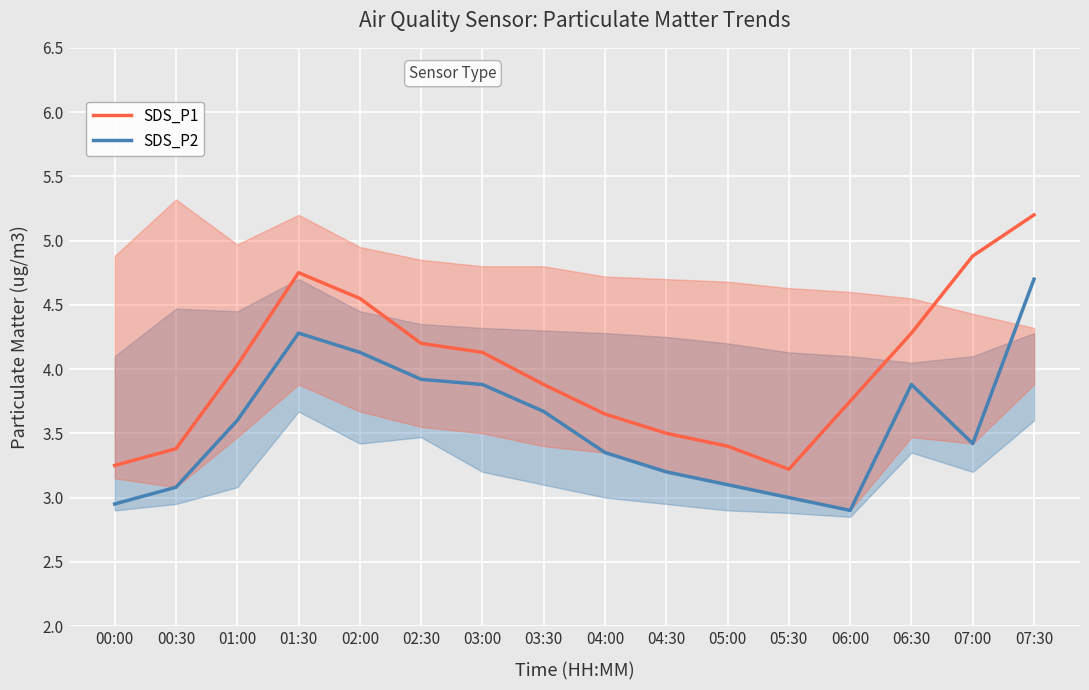

List the series in order of their peak value, lowest first.

SDS_P2, SDS_P1